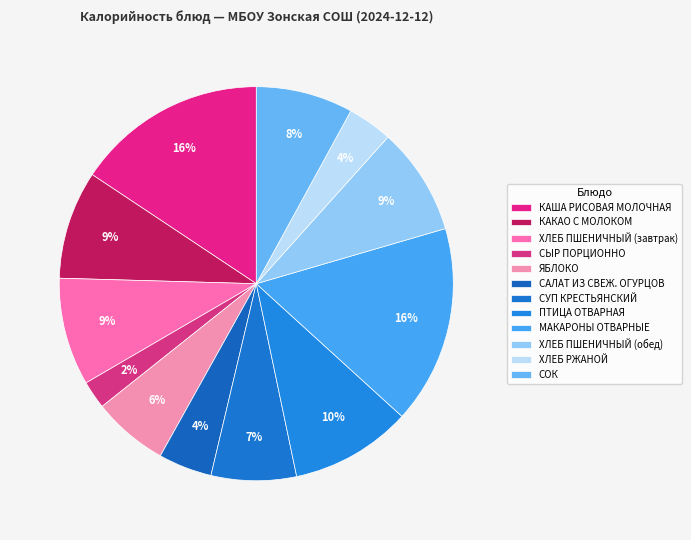

Is it true that КАША РИСОВАЯ МОЛОЧНАЯ is 28% of the pie?

False